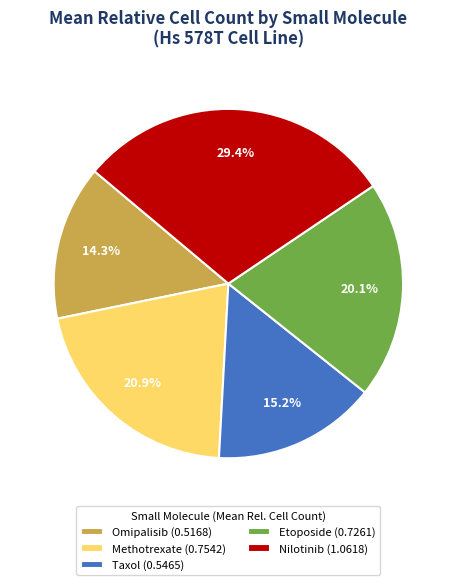

To the nearest percent, what portion does Etoposide represent?

20%